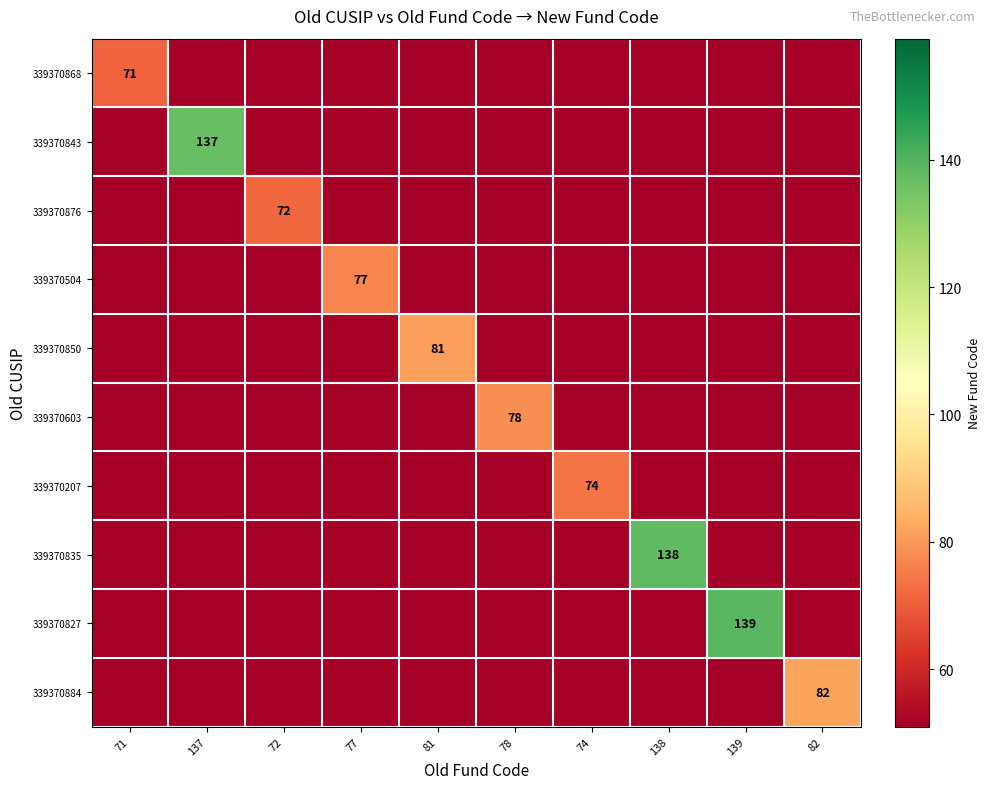

Is it true that 339370884 equals 78 at 81?

False